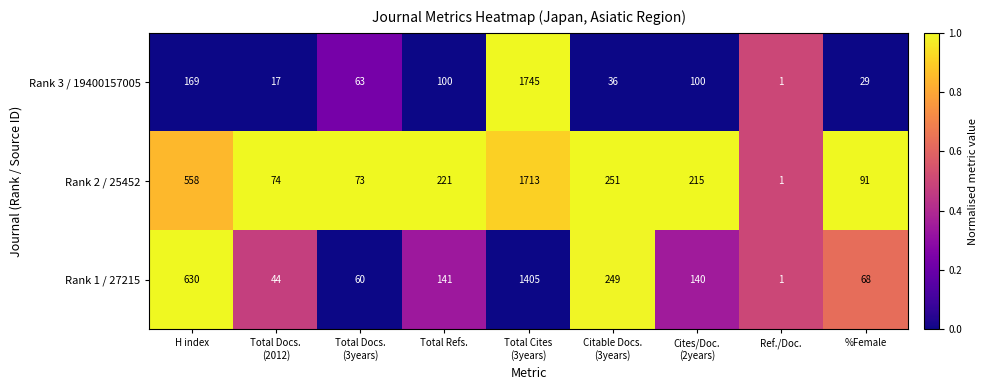

Where is Rank 3 / 19400157005 nearest to the value 873?

H index